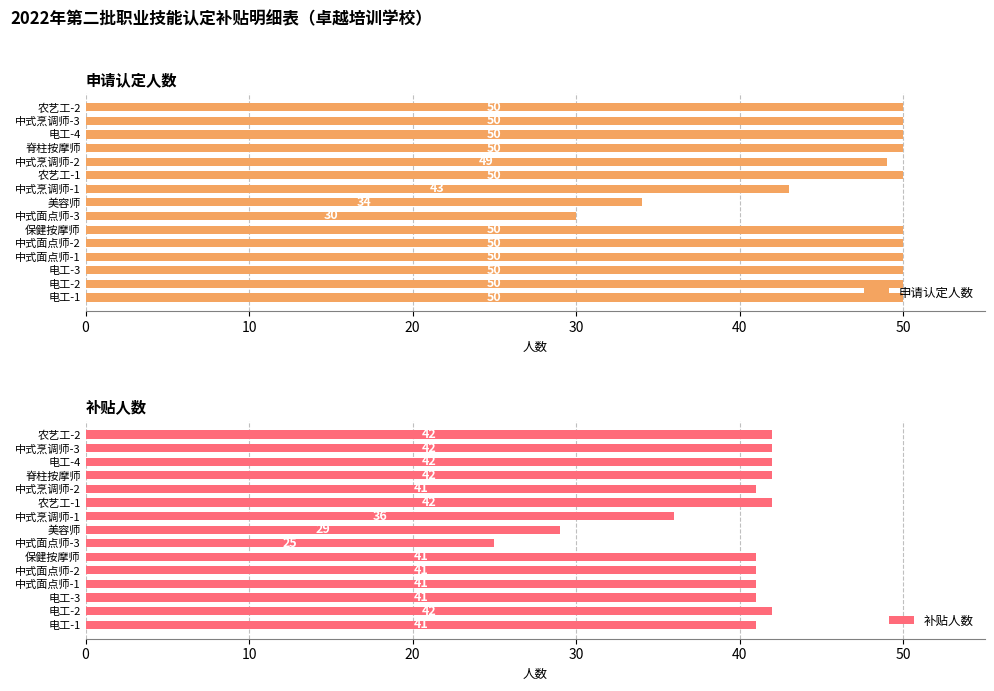

Which category has the lowest value in the 申请认定人数 series?

中式面点师-3